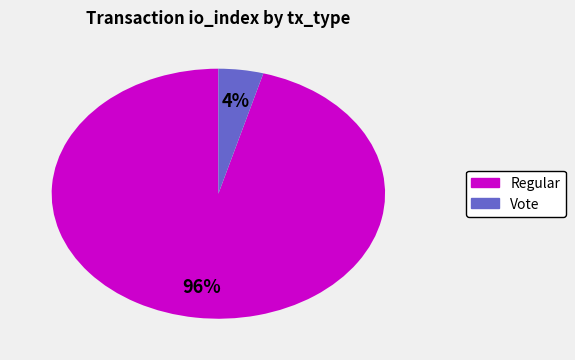

Is there a majority slice in this chart?

Yes